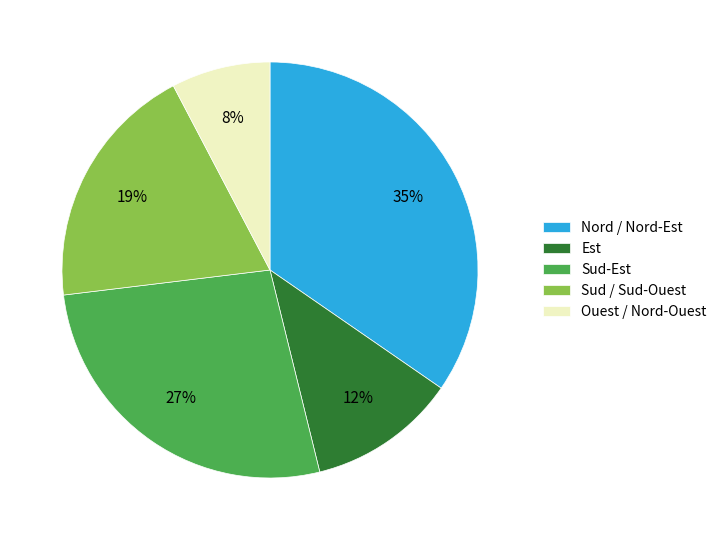

Combined, do Est and Nord / Nord-Est account for over 50%?

No